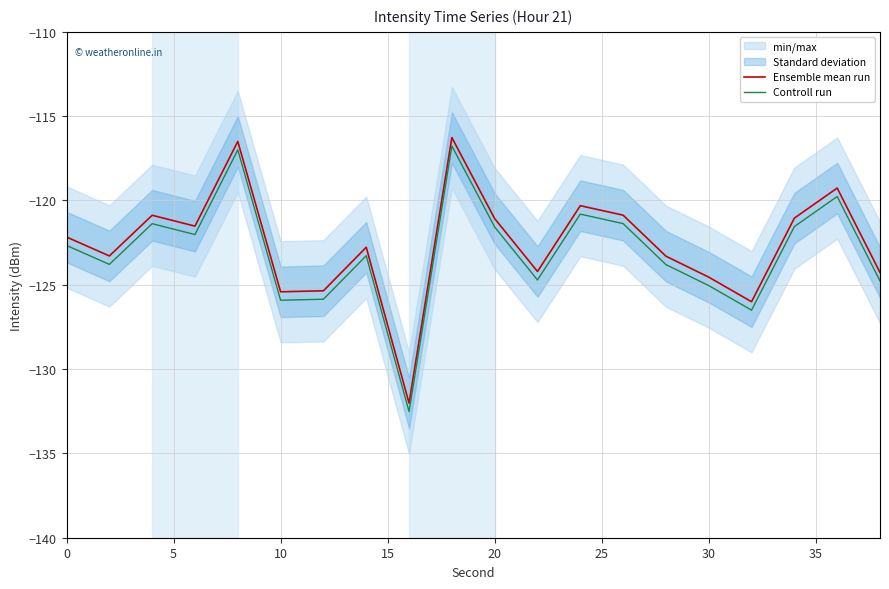

What is the maximum value for Ensemble mean run?

-116.3